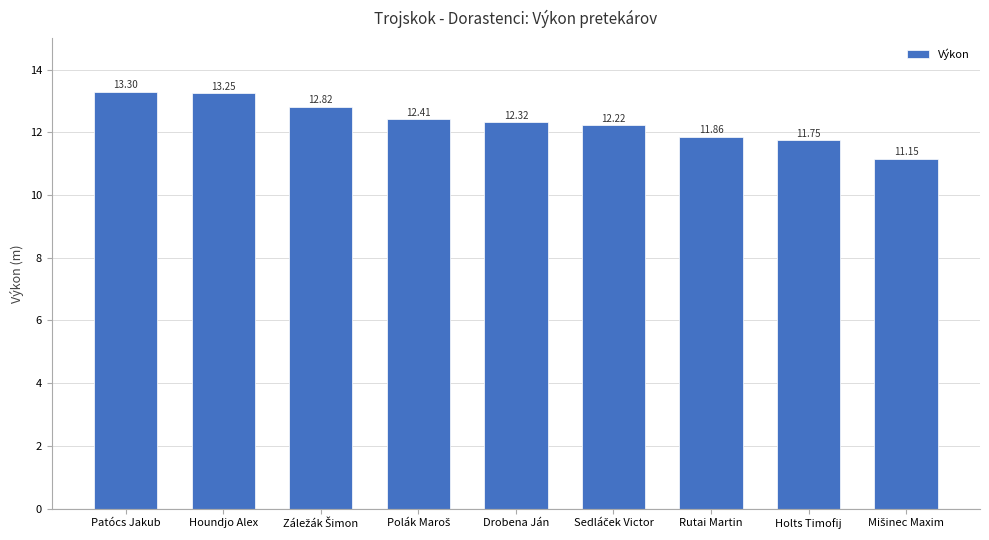

How many data points are above 12?

6